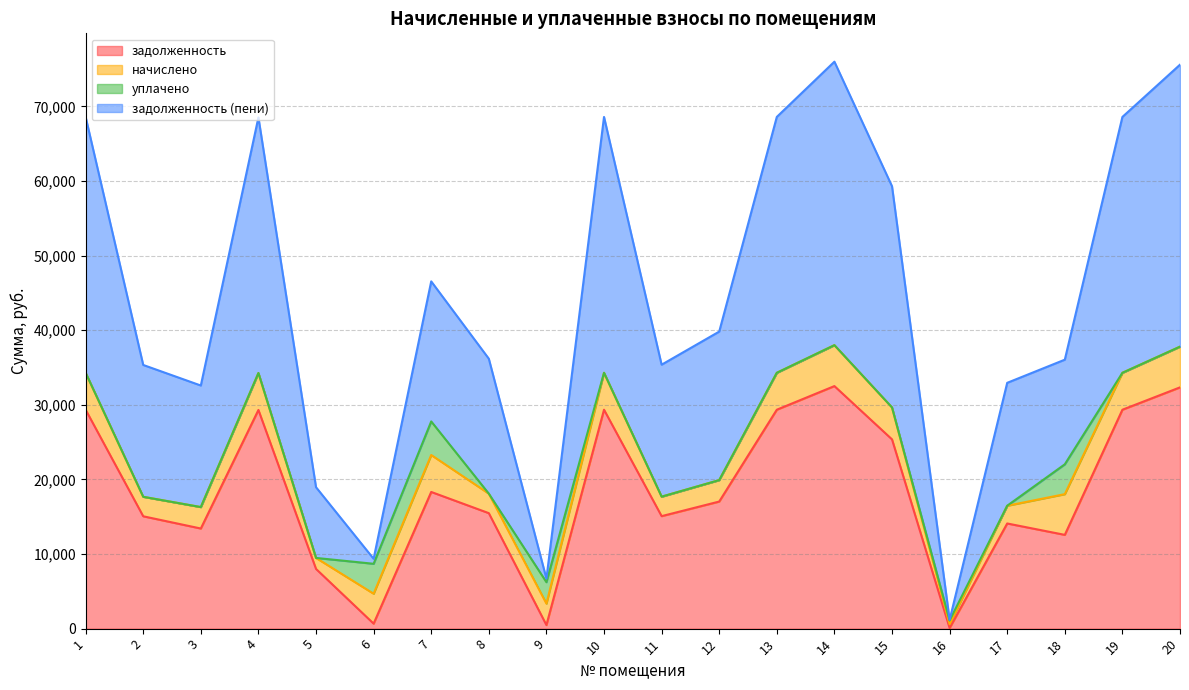

List the labels in order of задолженность value, largest first.

14, 20, 1, 13, 10, 19, 4, 15, 7, 12, 8, 11, 2, 17, 3, 18, 5, 6, 9, 16